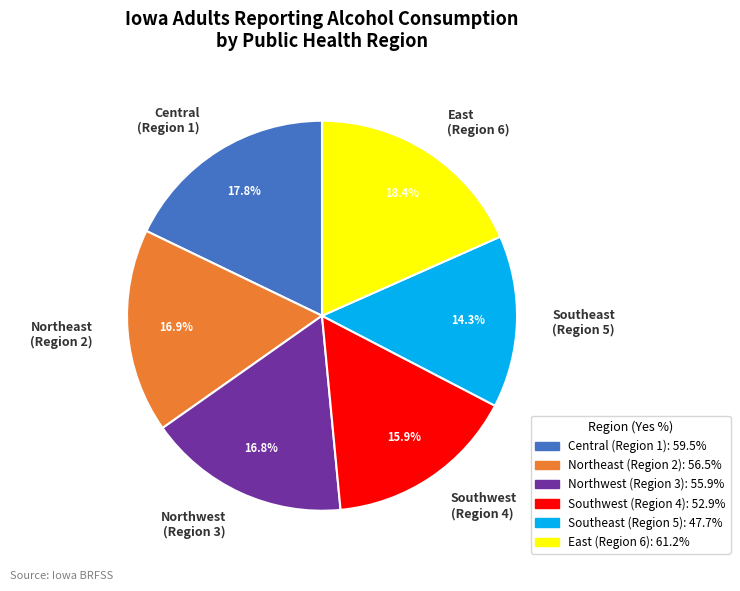

Which slice is the largest?

East (Region 6)